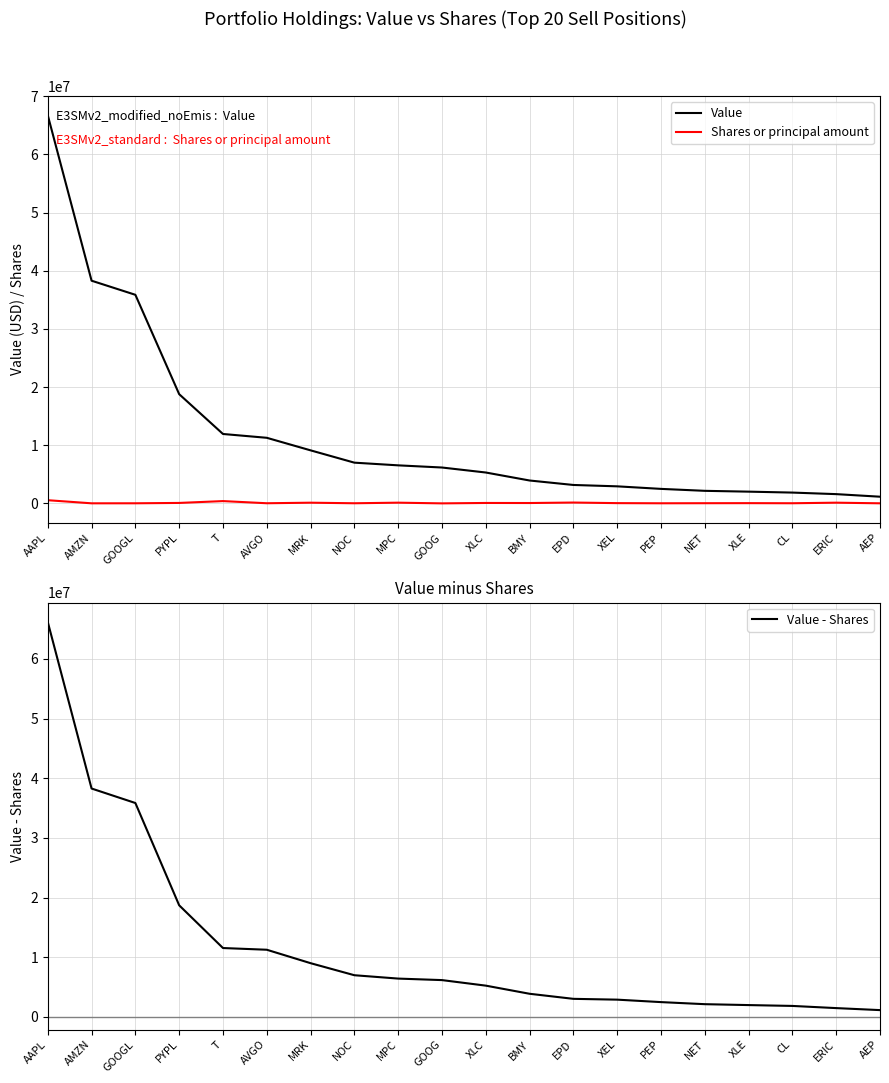

What is the average value of the Value - Shares series?

11819506